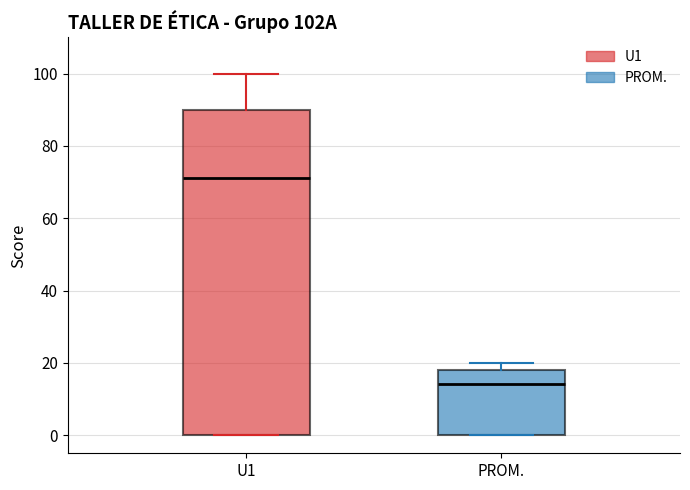

Reading left to right, transcribe this box plot: for each box, give where its median line is, the range the box spans, and where its two whiskers end, as read against the y-axis. The values are not printed on the chart, so give them approximately, as read against the axis.

U1: median 72, box 0 to 90, whiskers 0 to 100
PROM.: median 14, box 0 to 18, whiskers 0 to 20